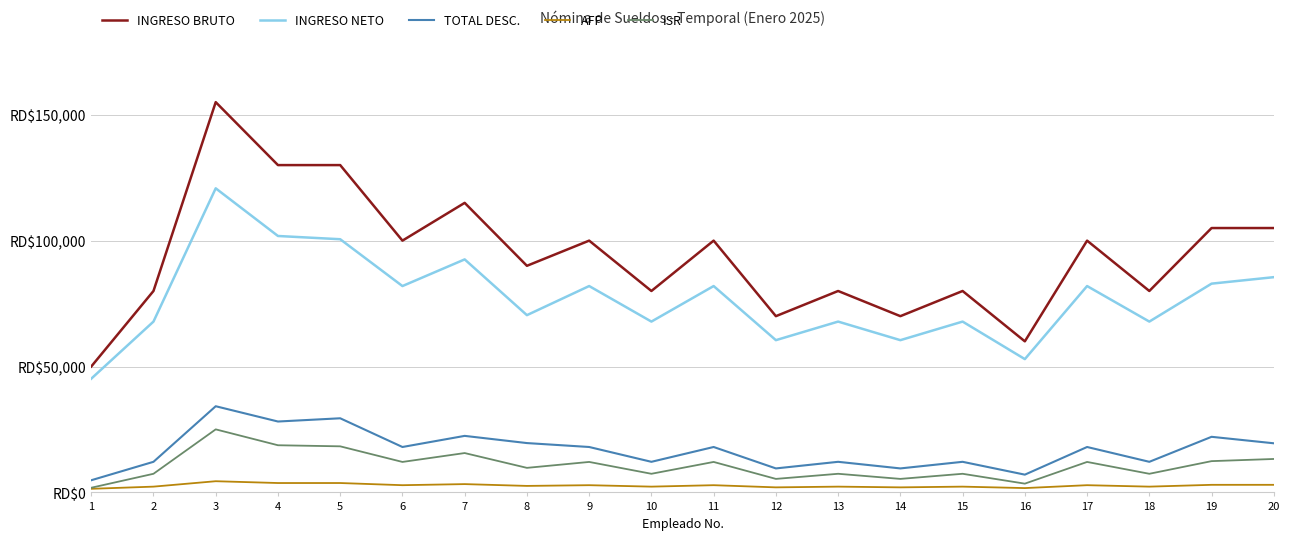

At which label does ISR first exceed 12105?

3